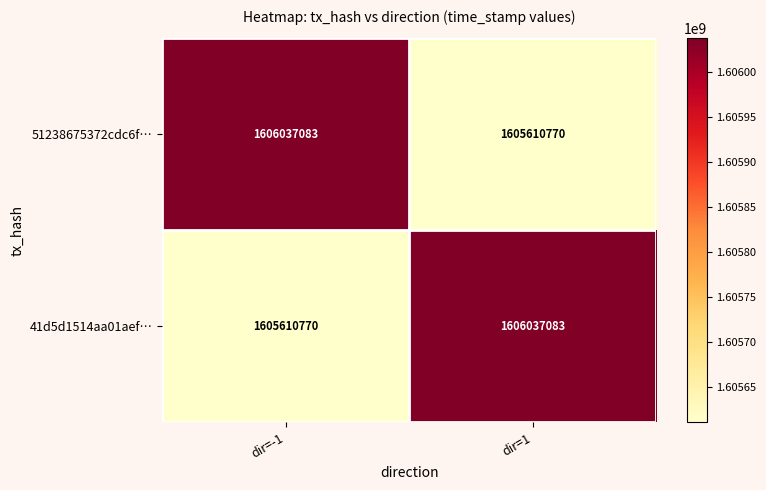

The 51238675372cdc6f… series shows 2814173031 at dir=-1. True or false?

False